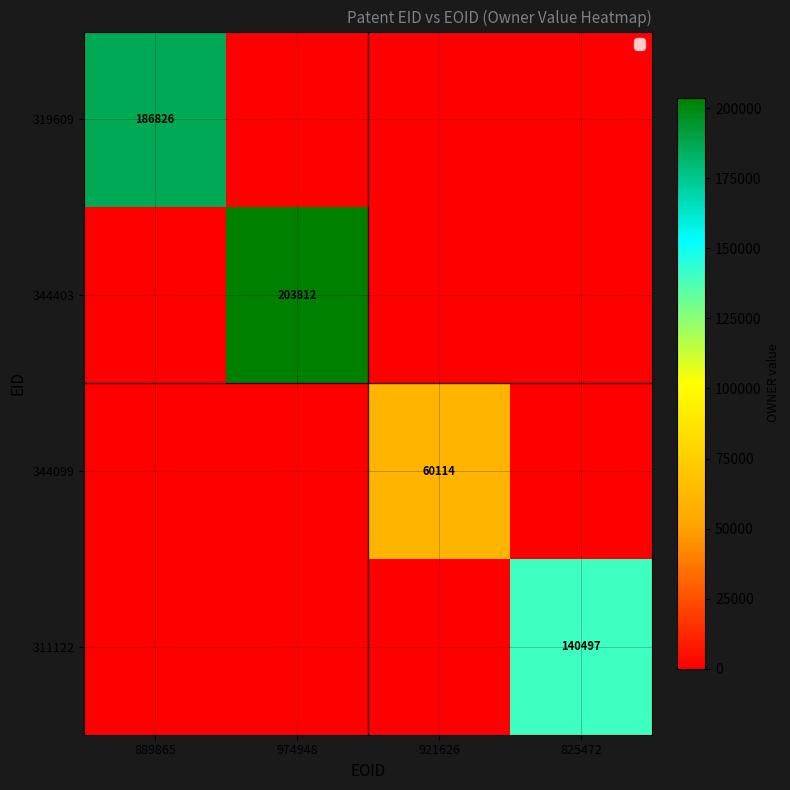

Between 825472 and 889865, which is larger?

889865